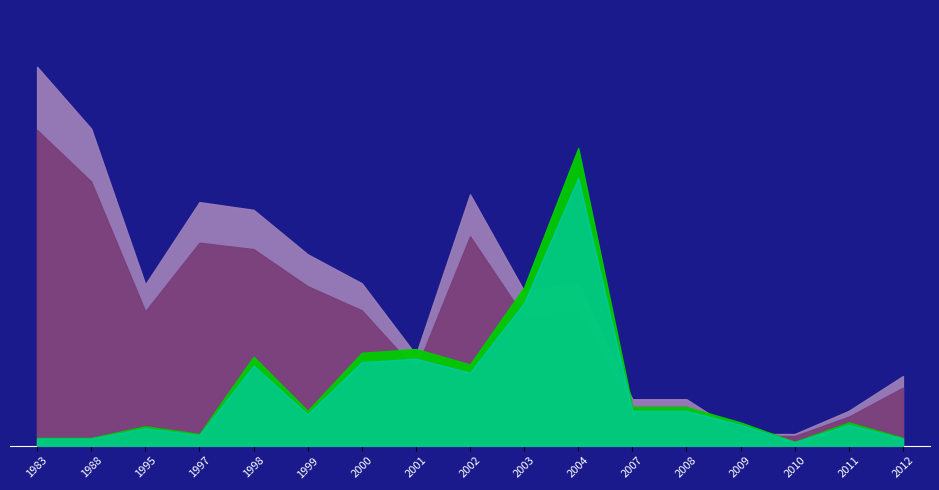

Is it true that PREIS / FL. EXKL. MWST equals 166.7 at 2003?

True